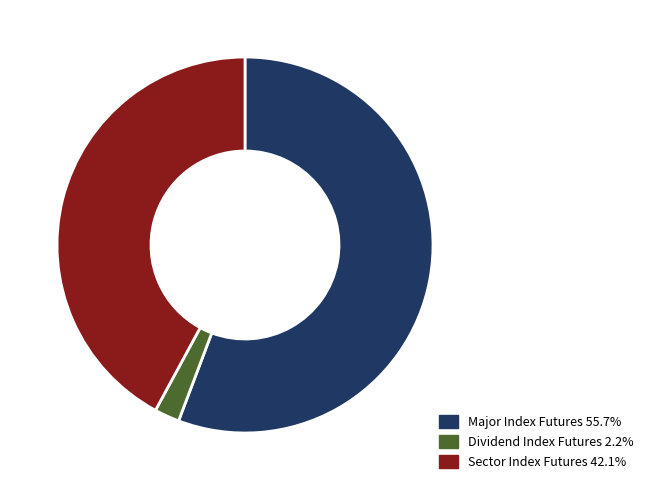

What is the ratio of the value at Major Index Futures 55.7% to the value at Sector Index Futures 42.1%?

1.3